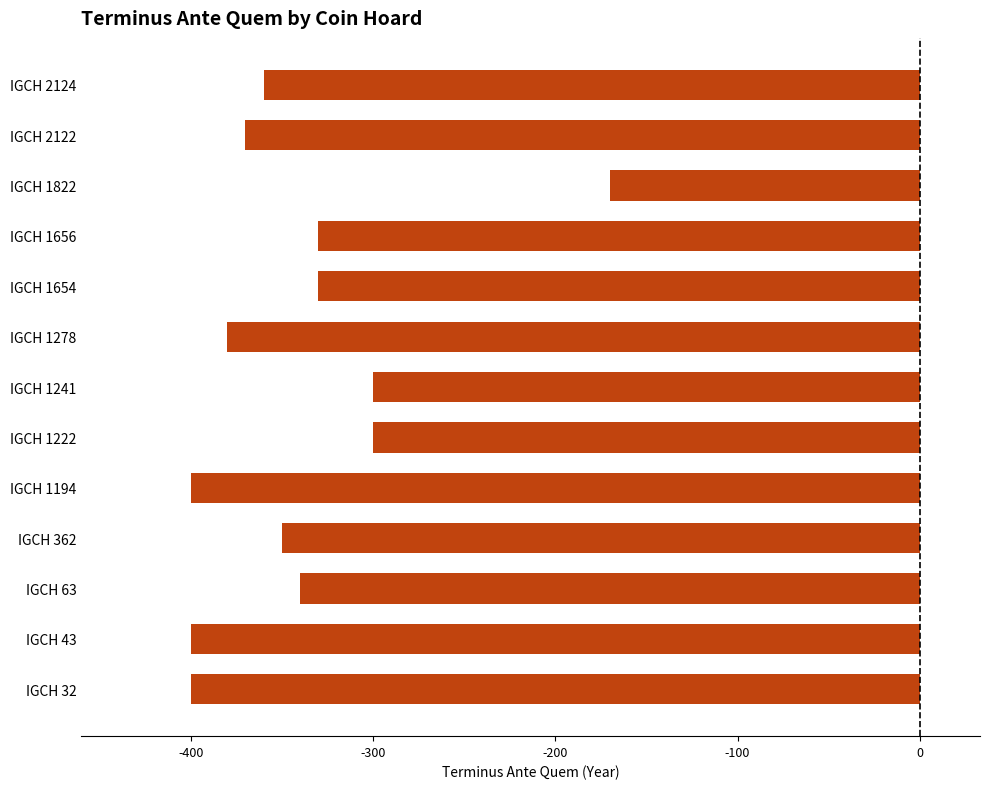

What is the minimum value shown in the chart?

-400